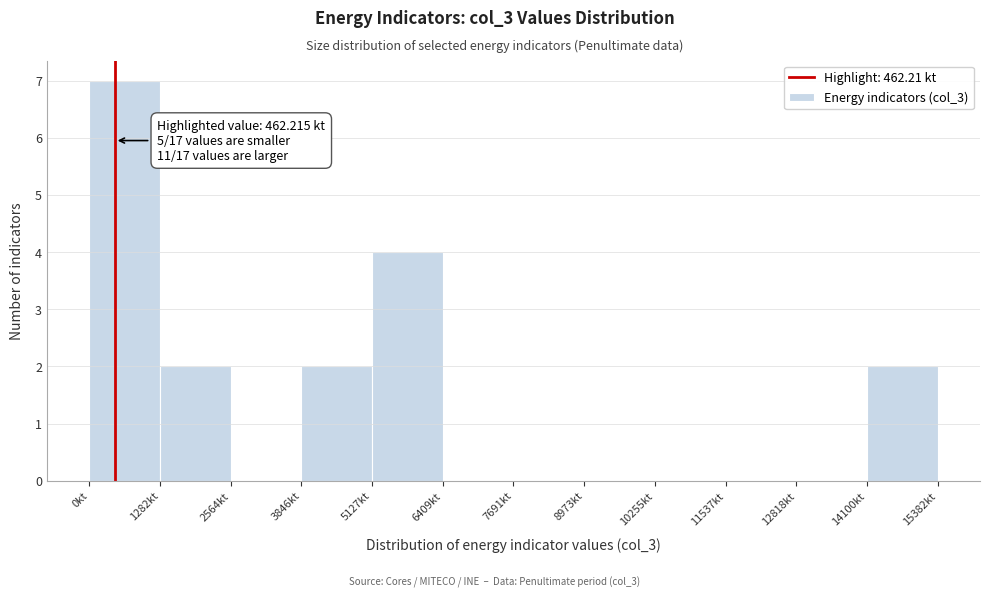

Which range on the x-axis has the tallest bar?

0 to 1200